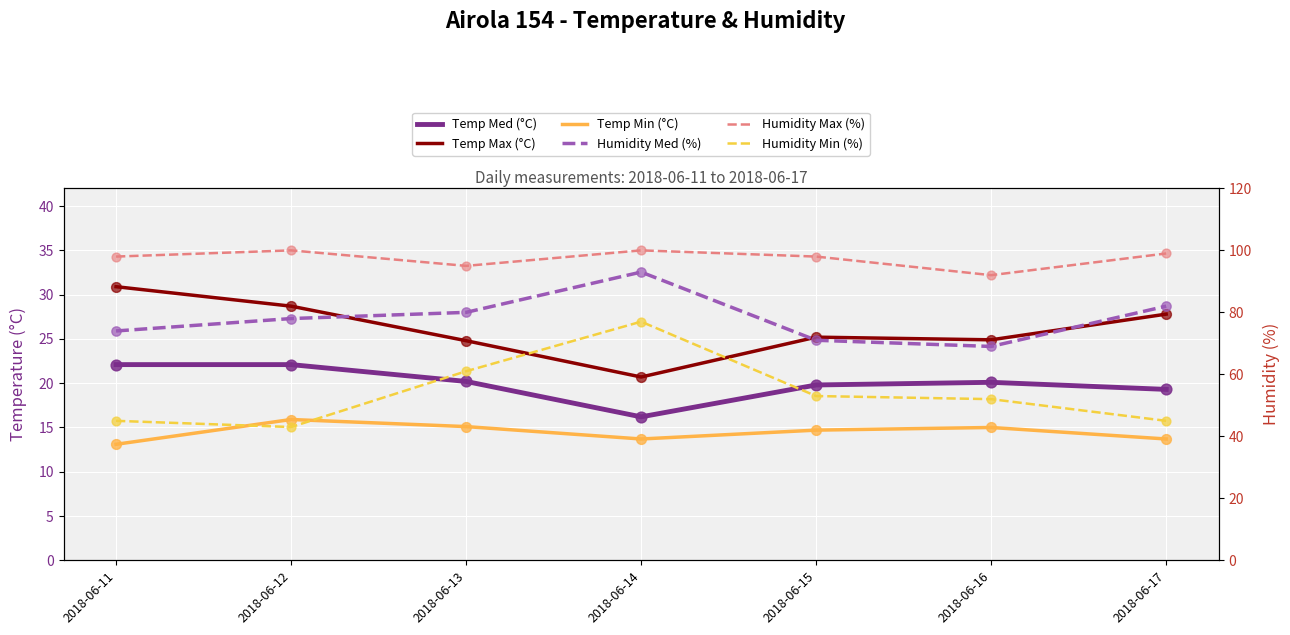

Is the value of Humidity Max (%) at 2018-06-11 greater than the value of Temp Min (°C) at 2018-06-14?

Yes